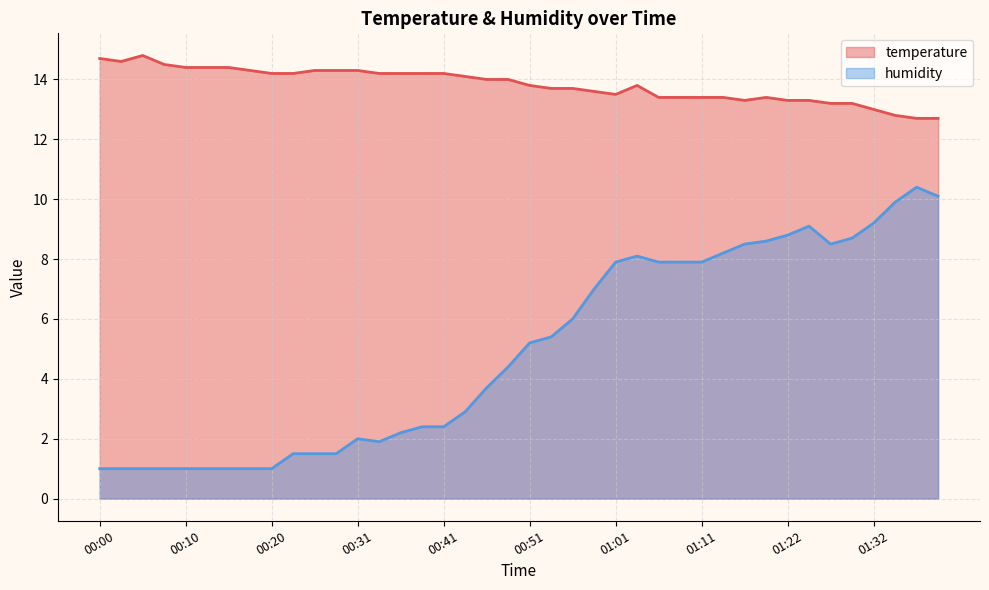

Rank the series by their average value, from lowest to highest.

humidity, temperature